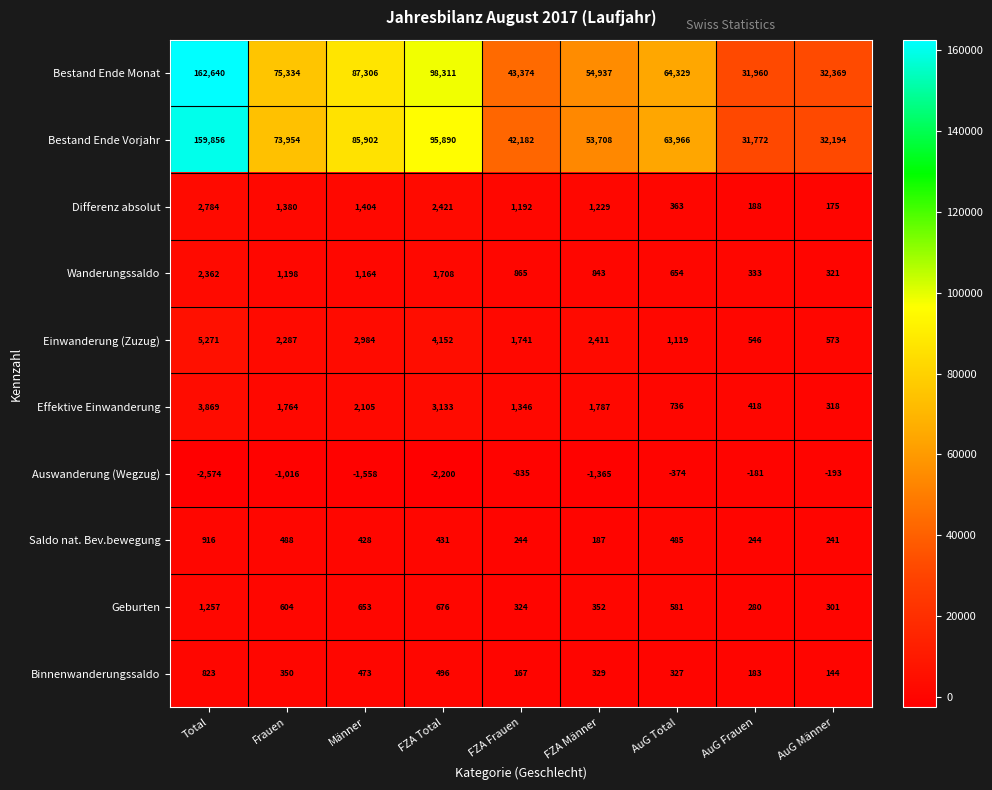

How many values in the Saldo nat. Bev.bewegung series are below 428?

4